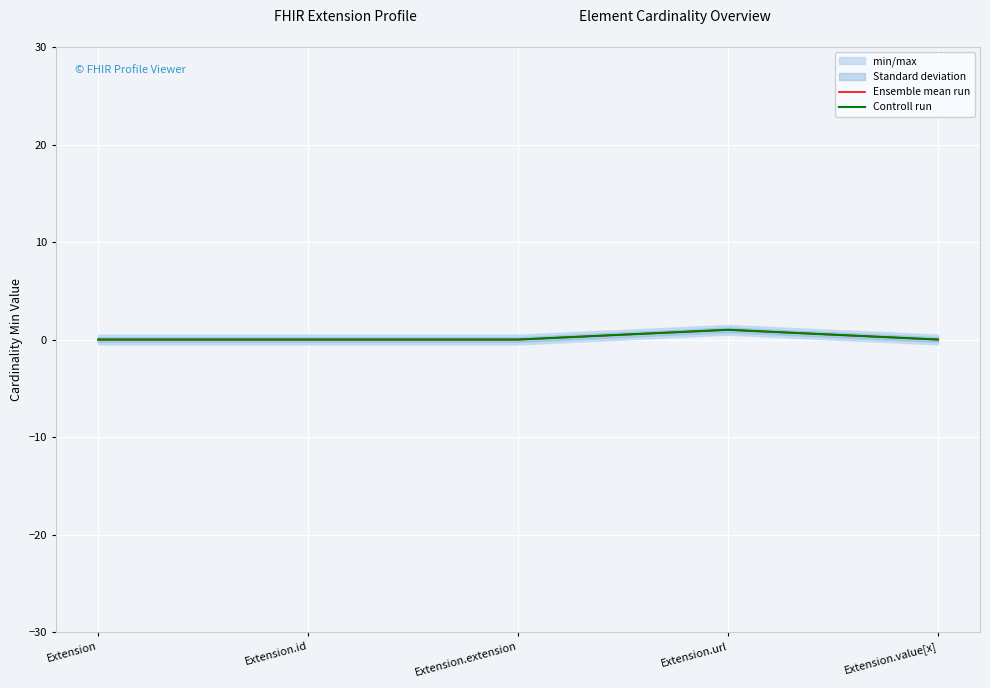

At how many categories does at least one series exceed 0?

1